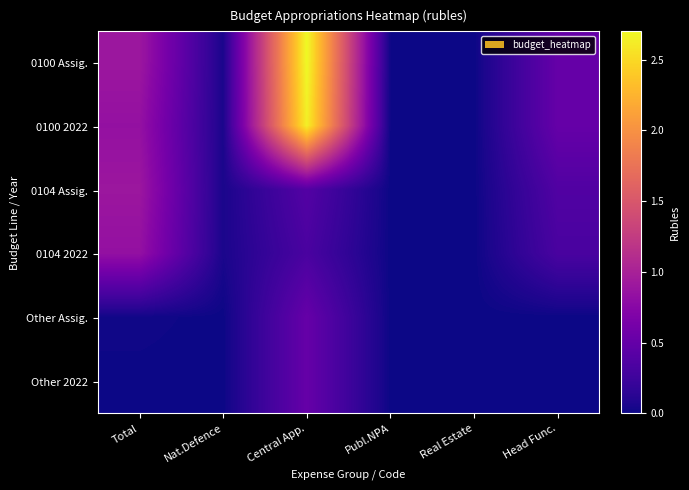

Count the number of categories in the chart.

6